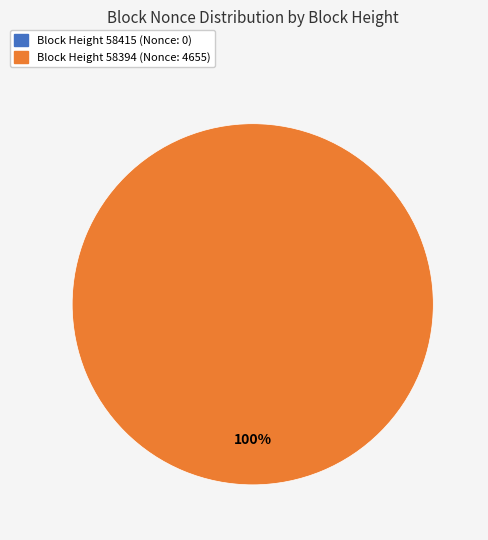

Is there a majority slice in this chart?

Yes